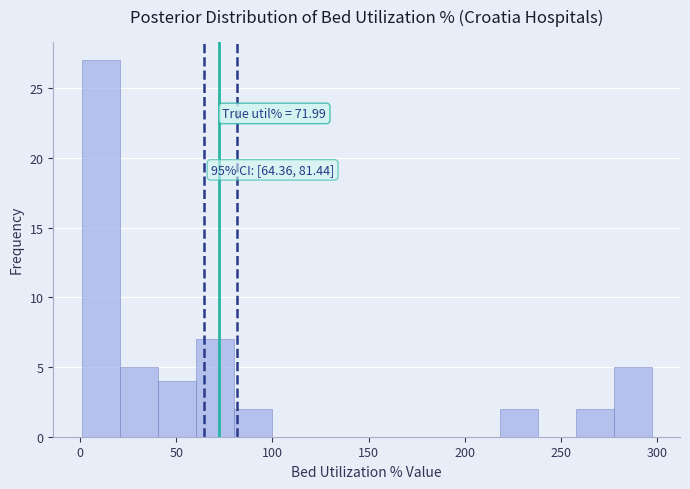

Read against the x-axis, roughly where is the centre of the tallest bar?

10